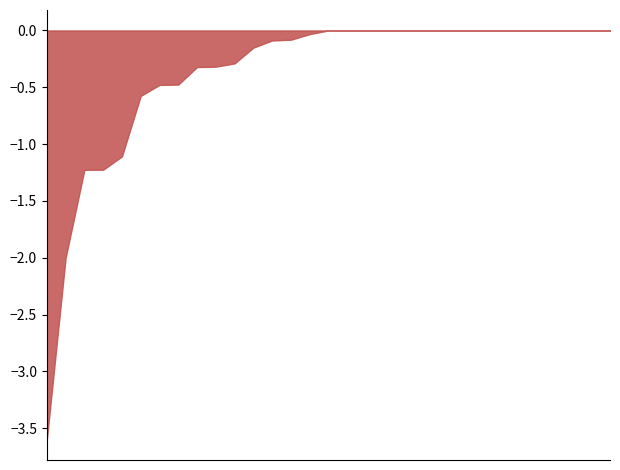

What is the label of the 29th point from the left?

Hưng Đạo